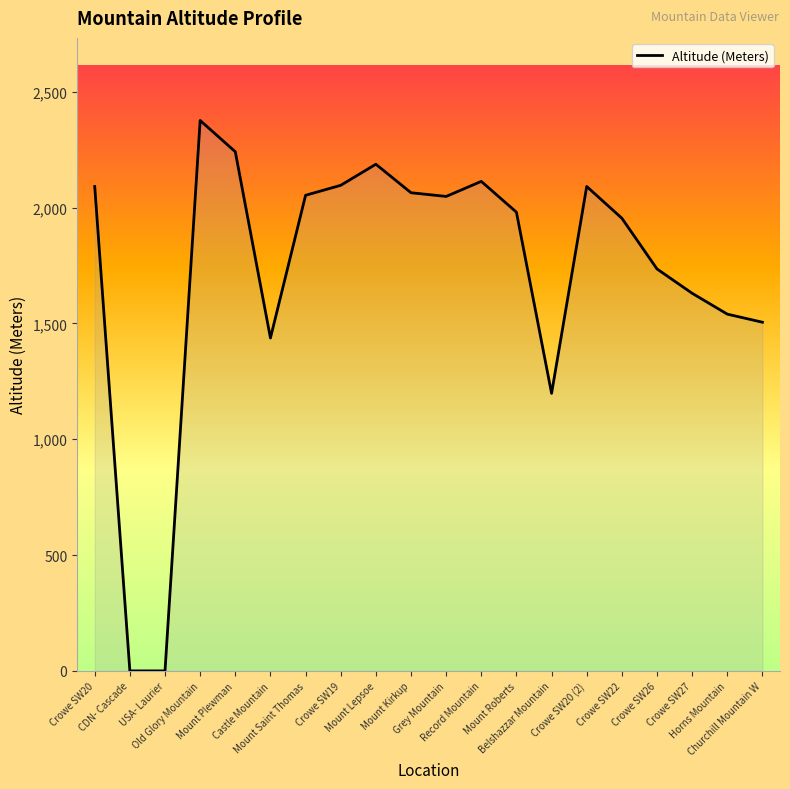

The value at Castle Mountain is 1437. True or false?

True